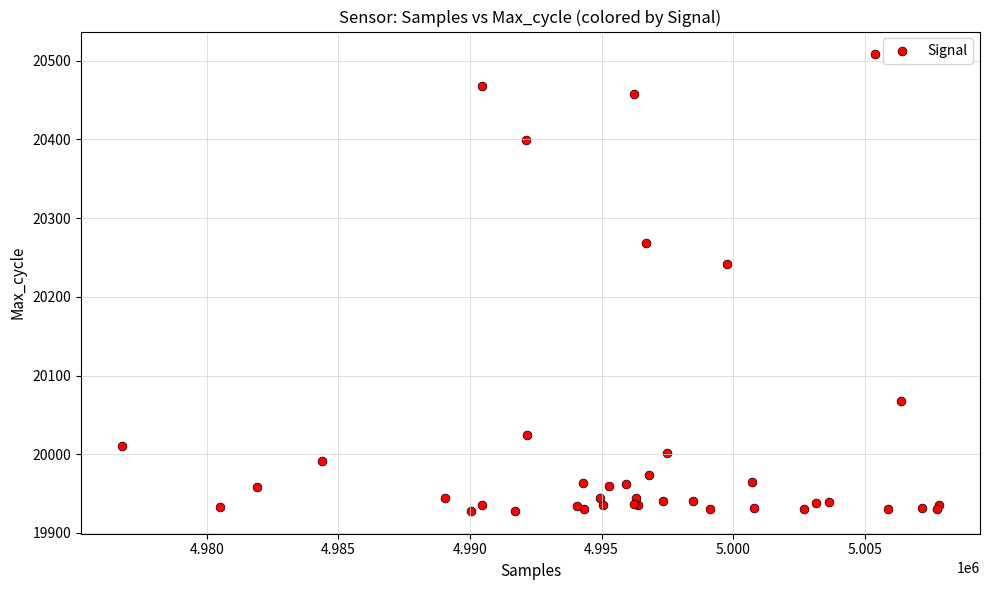

What Y value in the scatter plot is closest to 20218?

20242